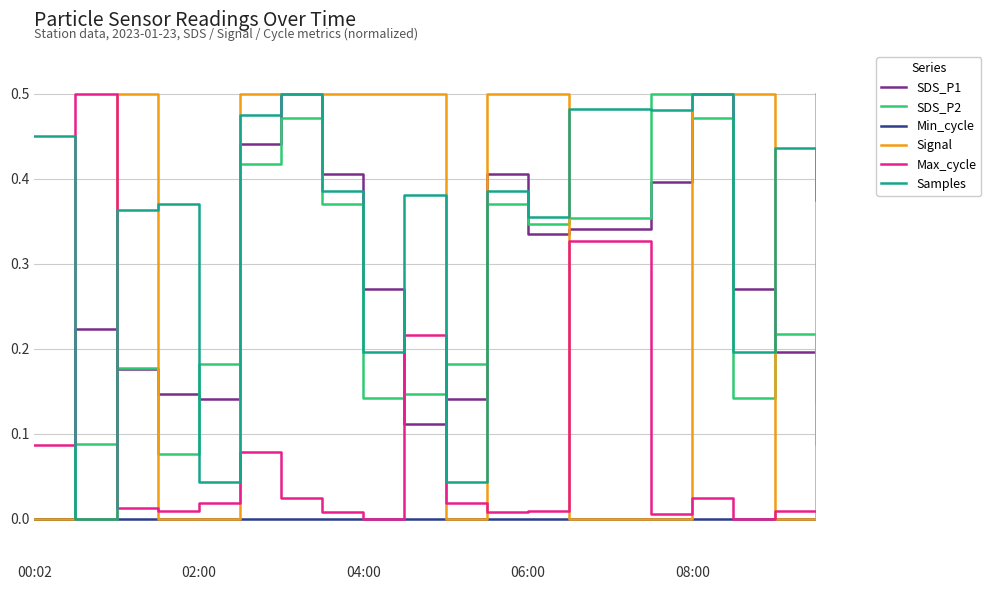

What are all the series names shown in the legend?

SDS_P1, SDS_P2, Min_cycle, Signal, Max_cycle, Samples